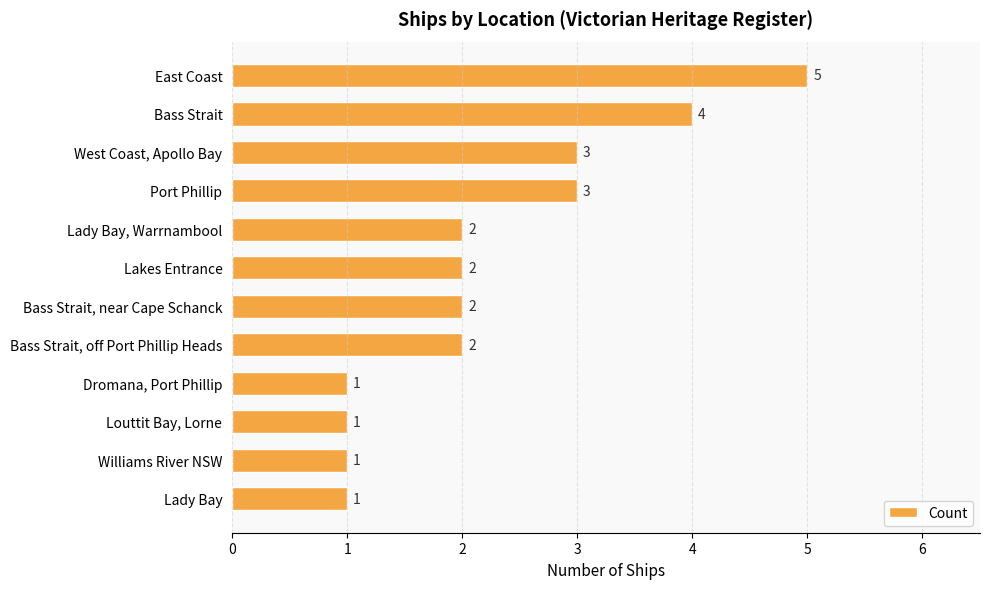

How many values are between 1 and 3?

10